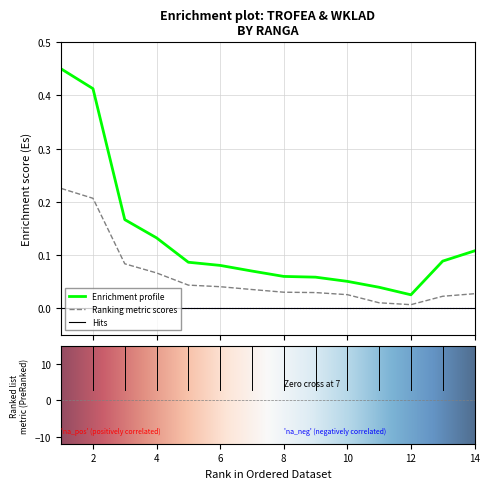

Which series has the largest total across all categories?

Enrichment profile